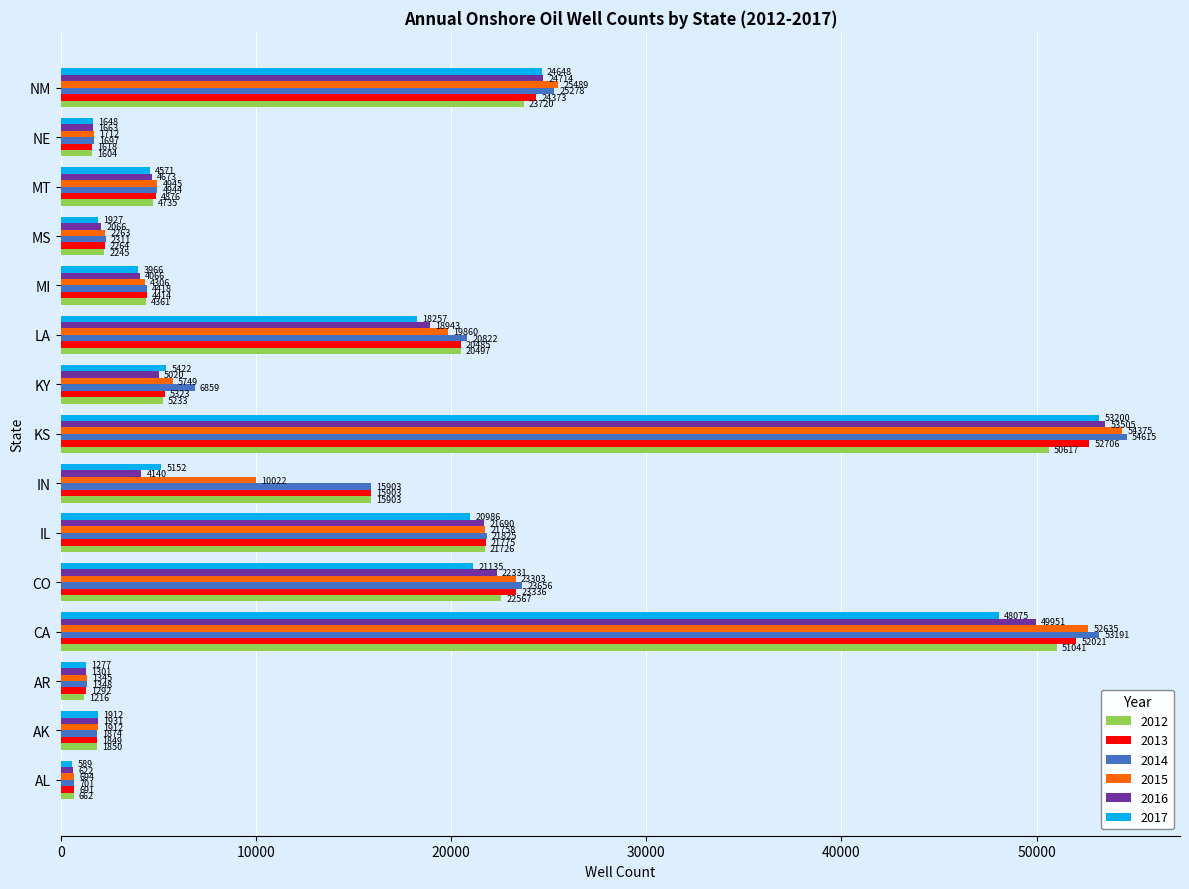

Count the number of categories in the chart.

15